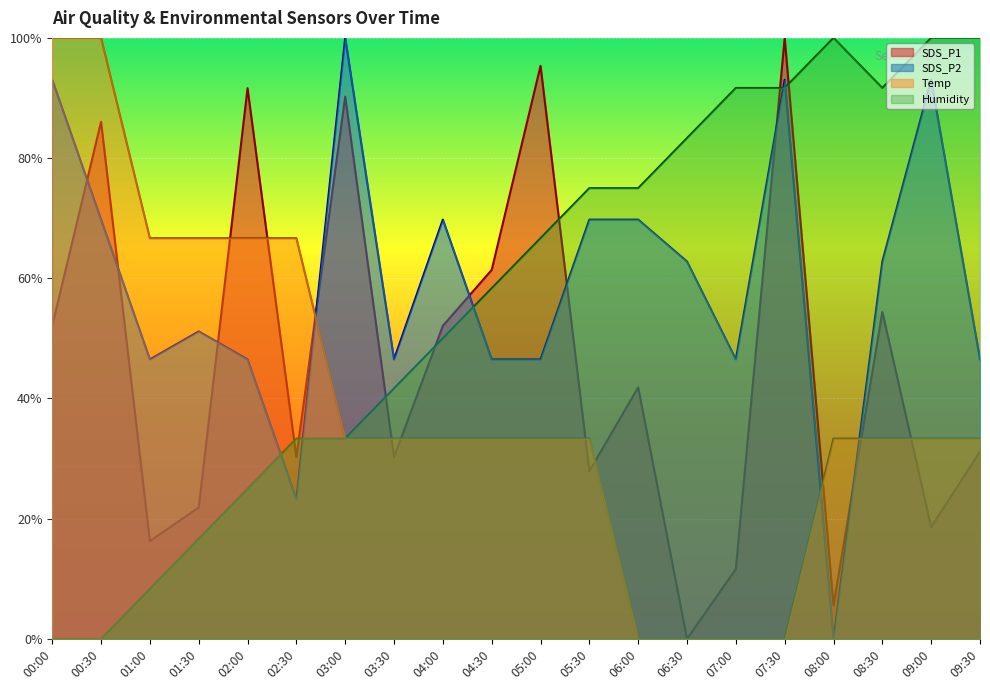

Reading left to right, transcribe all the data shown in this chart.

SDS_P1: 00:00=52.1	00:30=86.0	01:00=16.3	01:30=21.9	02:00=91.6	02:30=30.2	03:00=90.2	03:30=30.2	04:00=52.1	04:30=61.4	05:00=95.3	05:30=27.9	06:00=41.9	06:30=0.0	07:00=11.6	07:30=100.0	08:00=5.6	08:30=54.4	09:00=18.6	09:30=31.2
SDS_P2: 00:00=93.0	00:30=69.8	01:00=46.5	01:30=51.2	02:00=46.5	02:30=23.3	03:00=100.0	03:30=46.5	04:00=69.8	04:30=46.5	05:00=46.5	05:30=69.8	06:00=69.8	06:30=62.8	07:00=46.5	07:30=93.0	08:00=0.0	08:30=62.8	09:00=93.0	09:30=46.5
Temp: 00:00=100.0	00:30=100.0	01:00=66.7	01:30=66.7	02:00=66.7	02:30=66.7	03:00=33.3	03:30=33.3	04:00=33.3	04:30=33.3	05:00=33.3	05:30=33.3	06:00=0.0	06:30=0.0	07:00=0.0	07:30=0.0	08:00=33.3	08:30=33.3	09:00=33.3	09:30=33.3
Humidity: 00:00=0.0	00:30=0.0	01:00=8.3	01:30=16.7	02:00=25.0	02:30=33.3	03:00=33.3	03:30=41.7	04:00=50.0	04:30=58.3	05:00=66.7	05:30=75.0	06:00=75.0	06:30=83.3	07:00=91.7	07:30=91.7	08:00=100.0	08:30=91.7	09:00=100.0	09:30=100.0